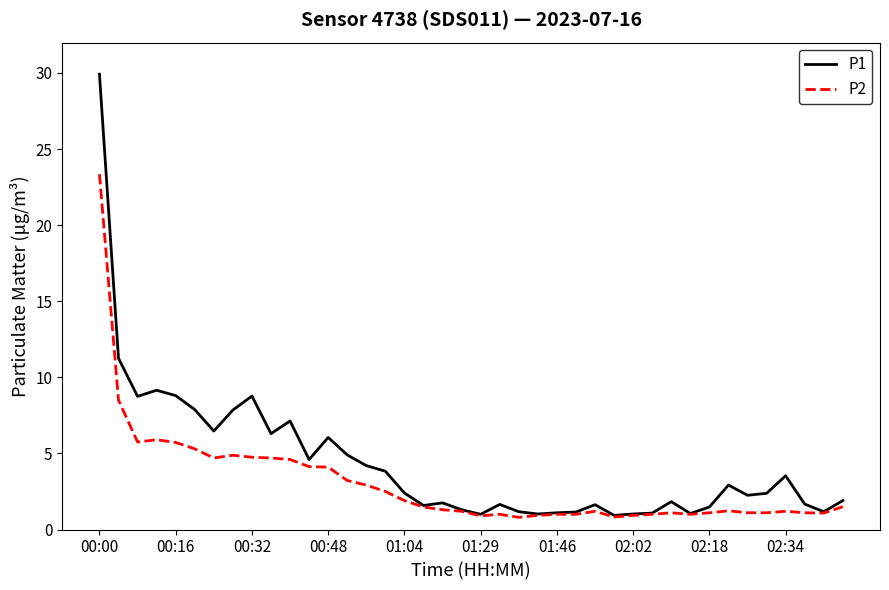

List the series in order of their overall mean, highest first.

P1, P2